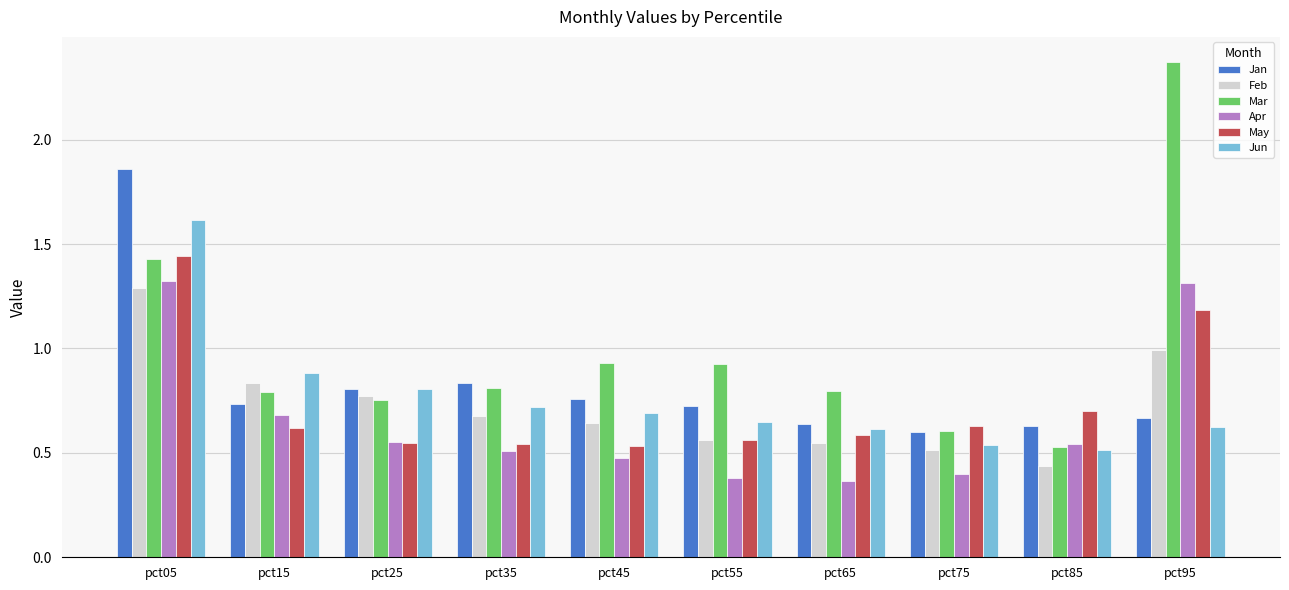

What are all the series names shown in the legend?

Jan, Feb, Mar, Apr, May, Jun